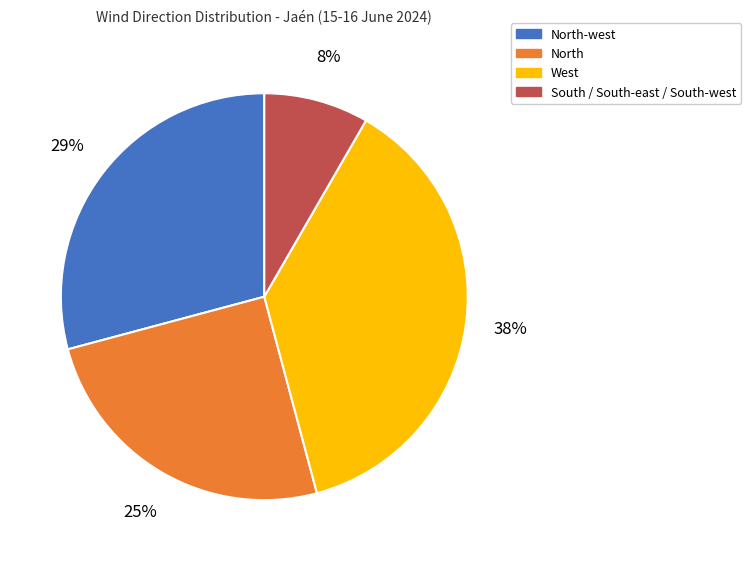

What is the ratio of the value at West to the value at North-west?

1.3